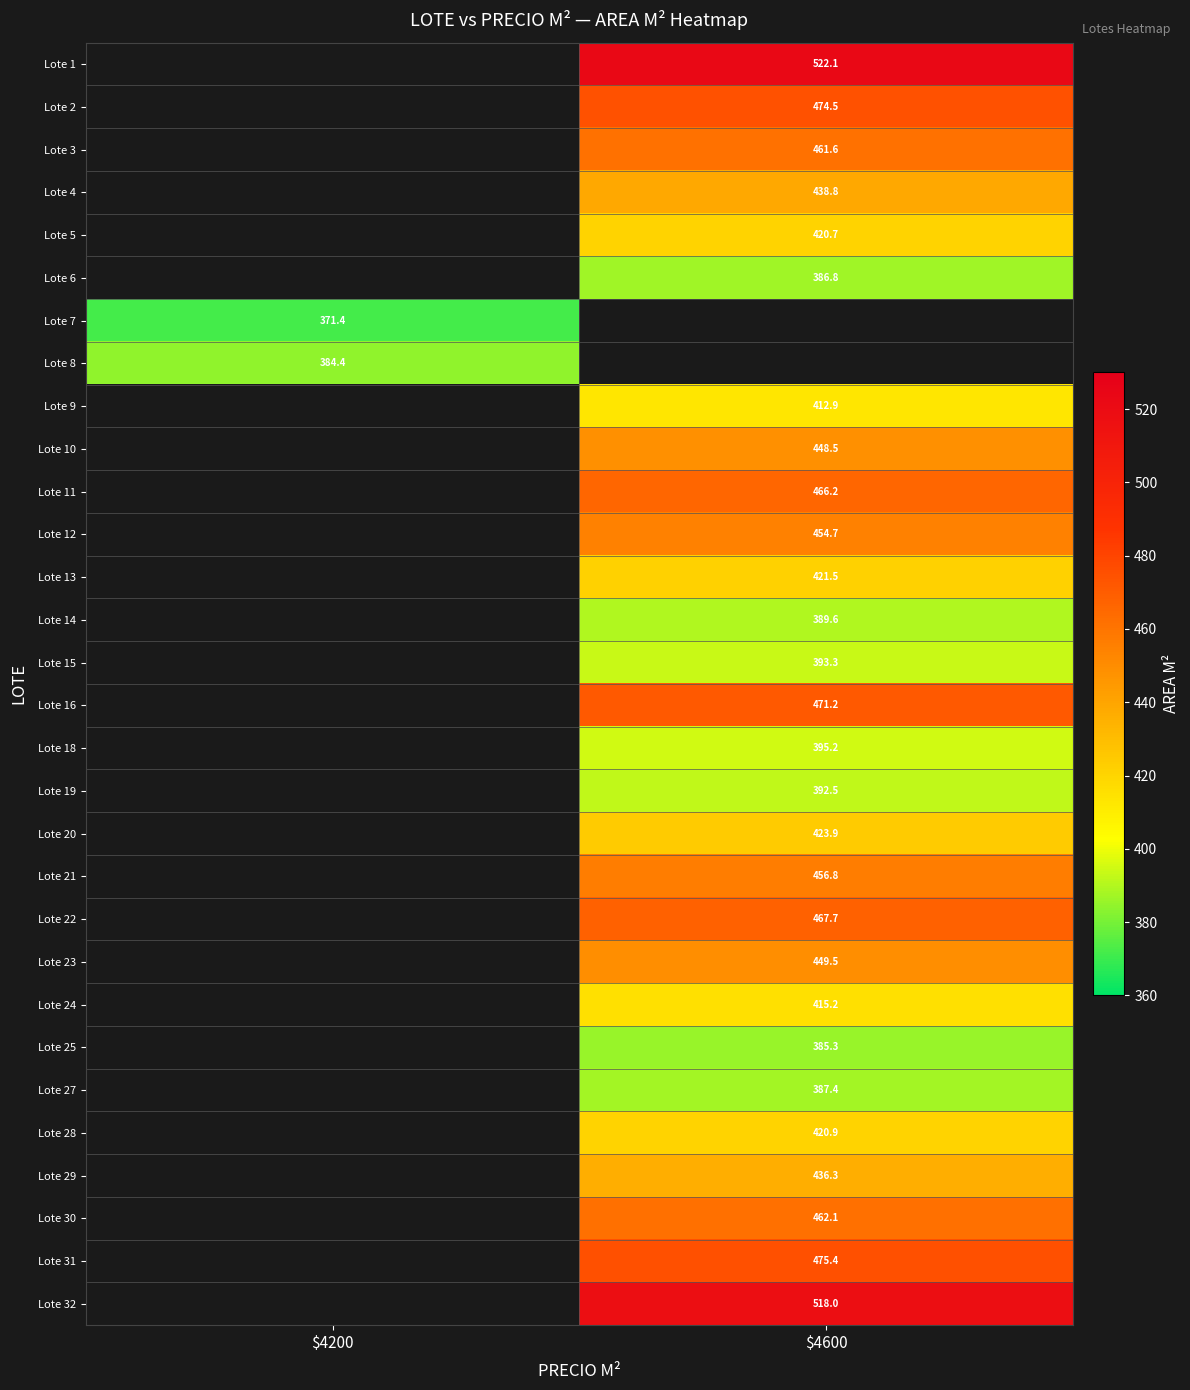

What is the approximate value of Lote 9 at $4600?

412.9